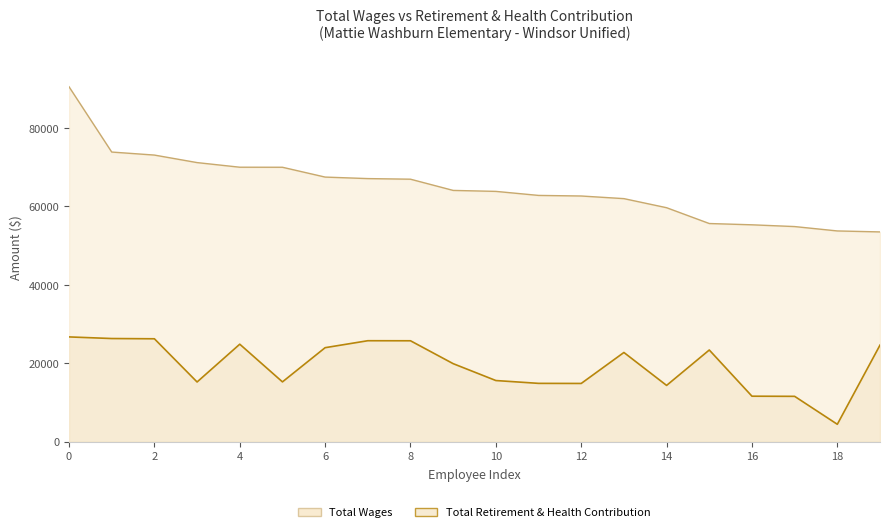

True or false: Total Retirement & Health Contribution has a value of 10257 at Teacher.

False